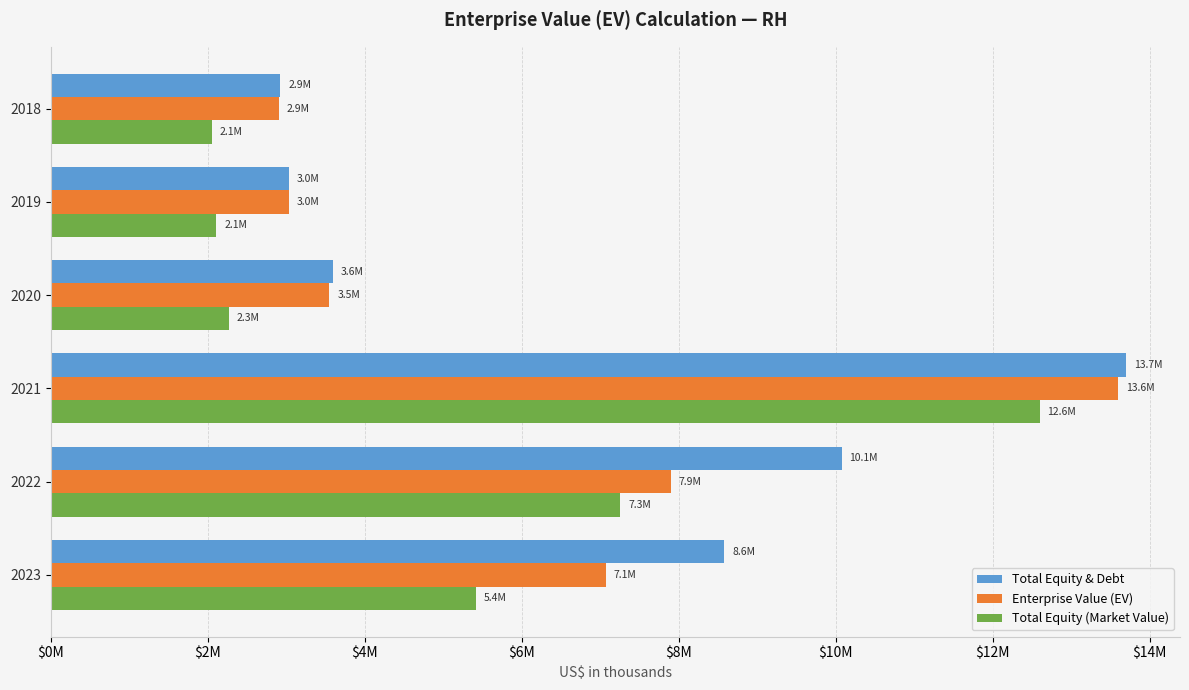

What is the sum of all Total Equity & Debt values?

41921339